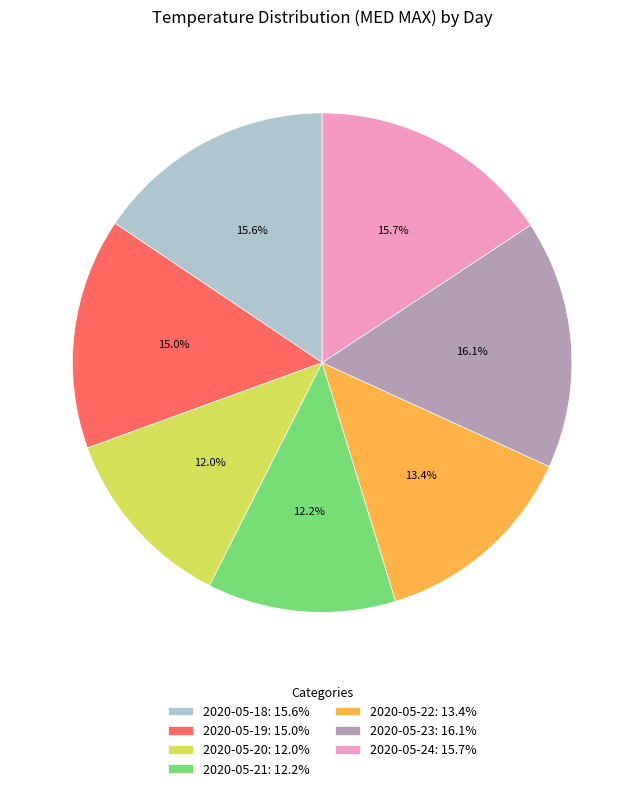

How many slices are in this pie chart?

7